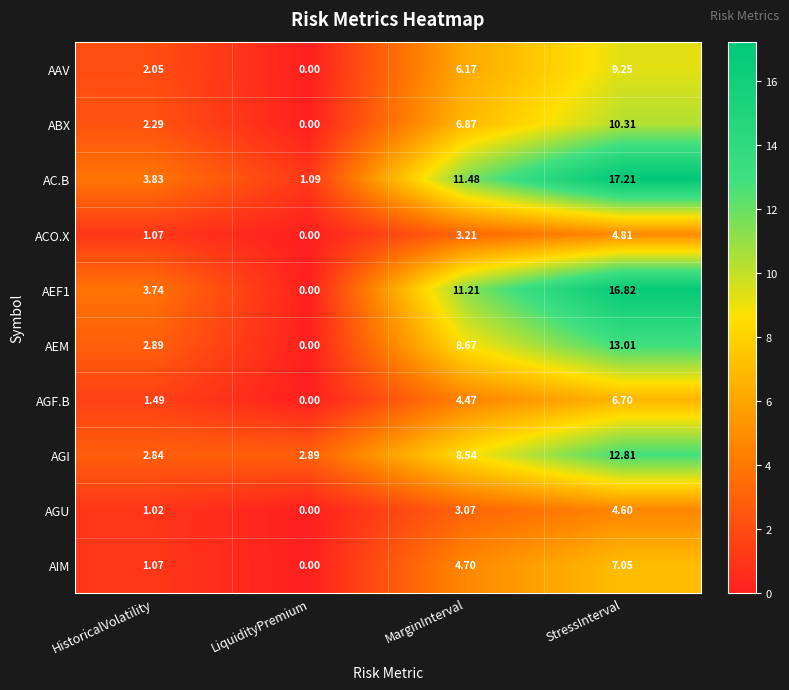

Which label corresponds to the smallest value in the chart?

LiquidityPremium